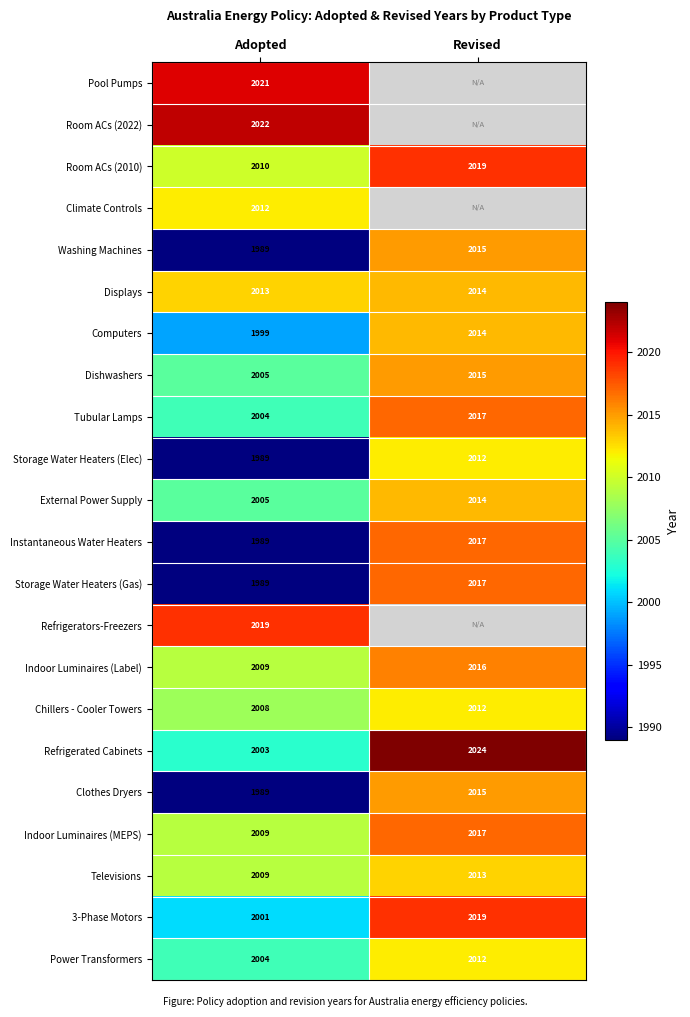

What is the maximum value for Televisions?

2013